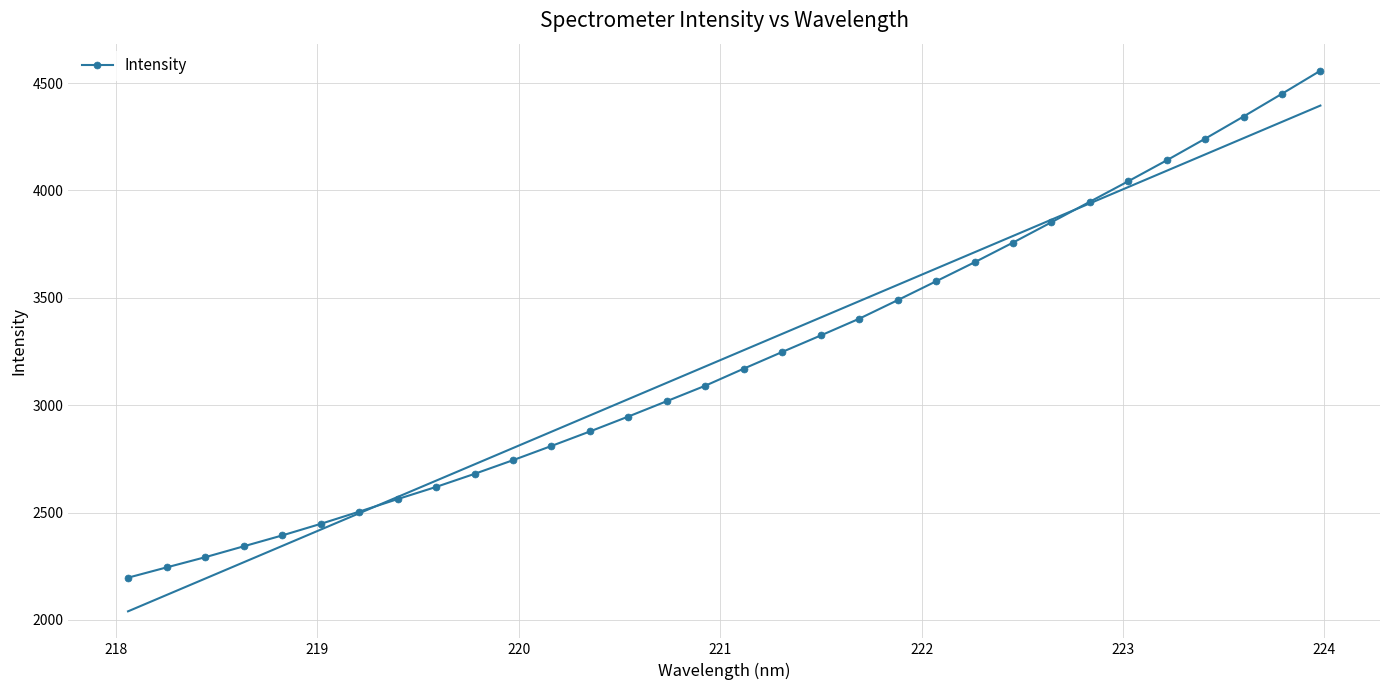

Reading right to left, list all the values displayed in this chart.

4557.5	4450.0	4344.2	4240.9	4140.1	4042.8	3947.3	3851.8	3757.1	3665.4	3577.0	3489.0	3402.6	3324.7	3248.0	3170.3	3090.9	3019.0	2947.4	2877.8	2810.2	2744.0	2680.2	2619.4	2562.7	2504.1	2447.2	2393.4	2342.8	2292.0	2244.7	2196.9